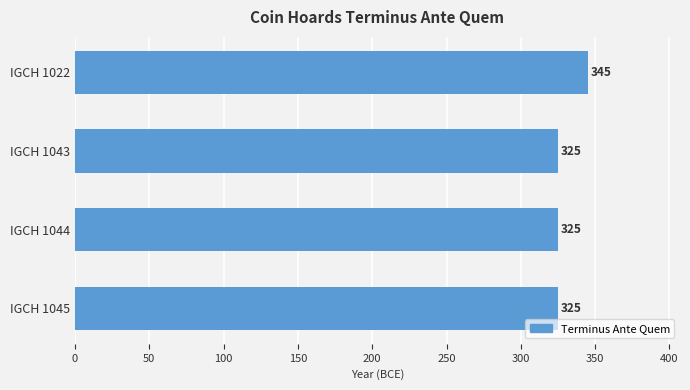

Is it true that the value at IGCH 1045 is 98?

False